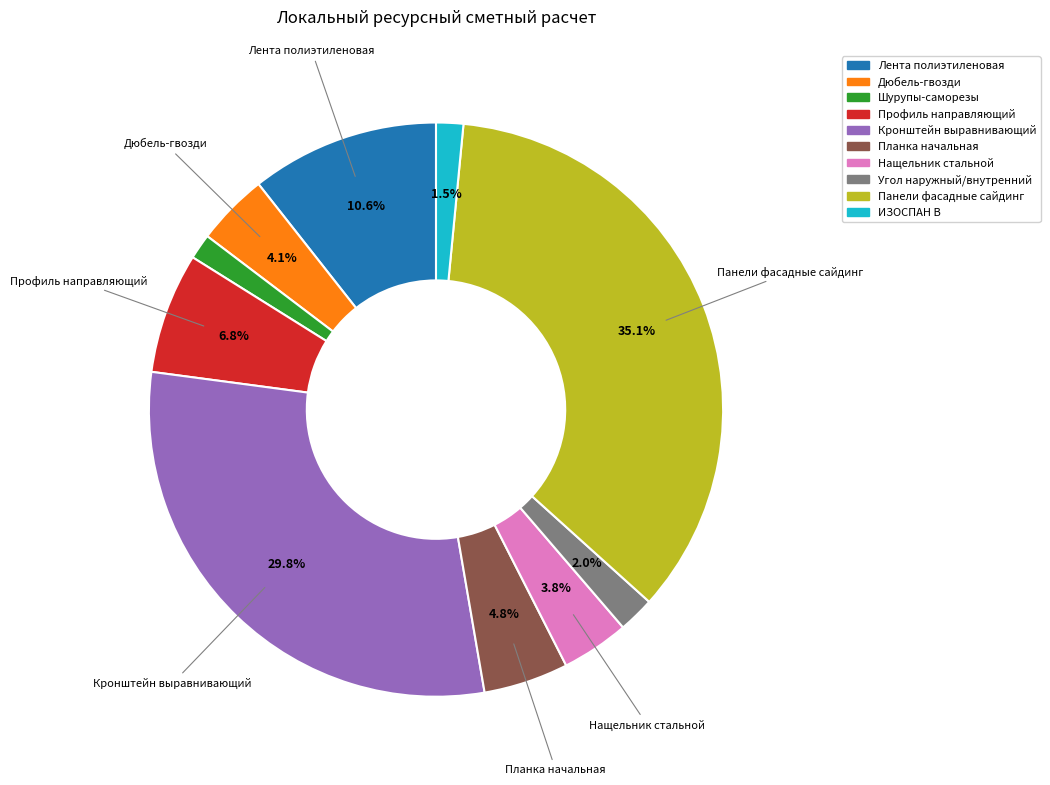

What percentage is NOT represented by Кронштейн выравнивающий?

70.2%